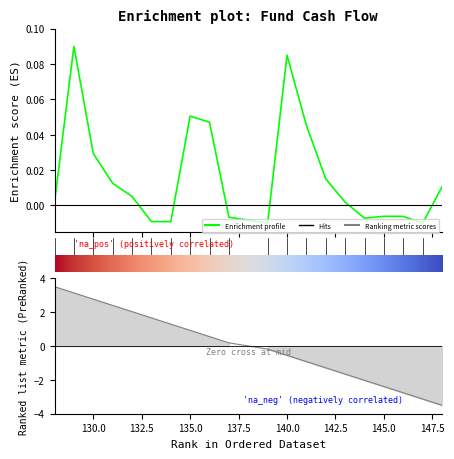

At how many categories does at least one series exceed 0?

15